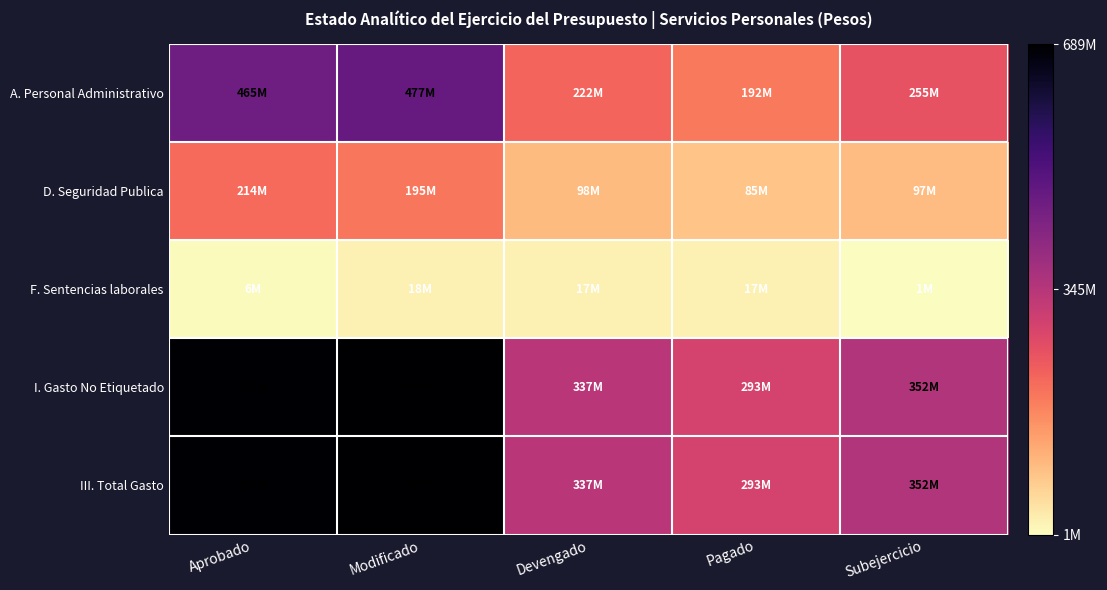

What is the greatest value displayed?

689.5